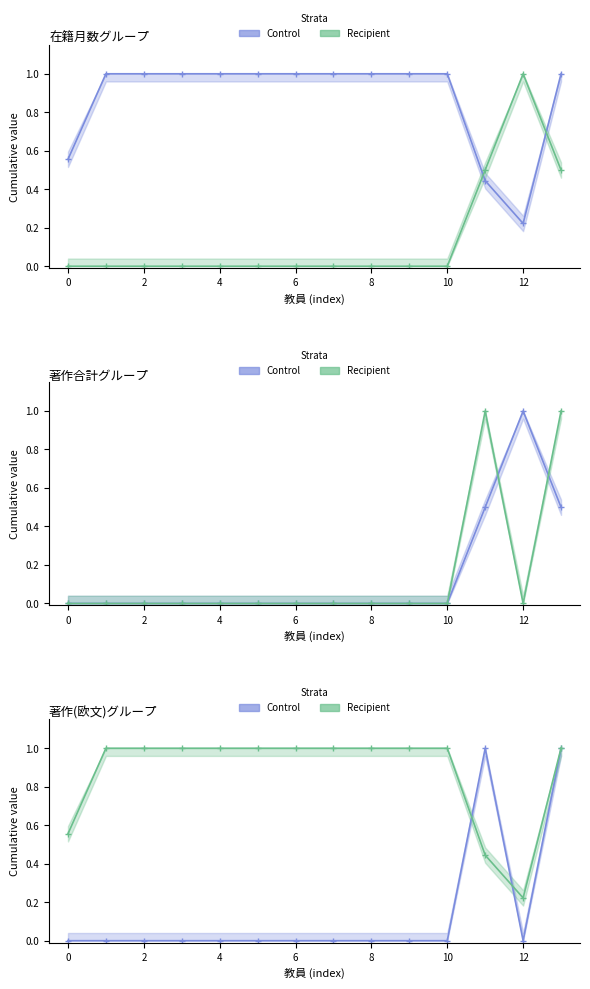

Where is the first local minimum for Recipient?

12